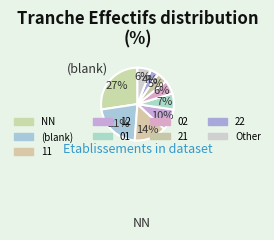

Count the number of slices in the pie.

9